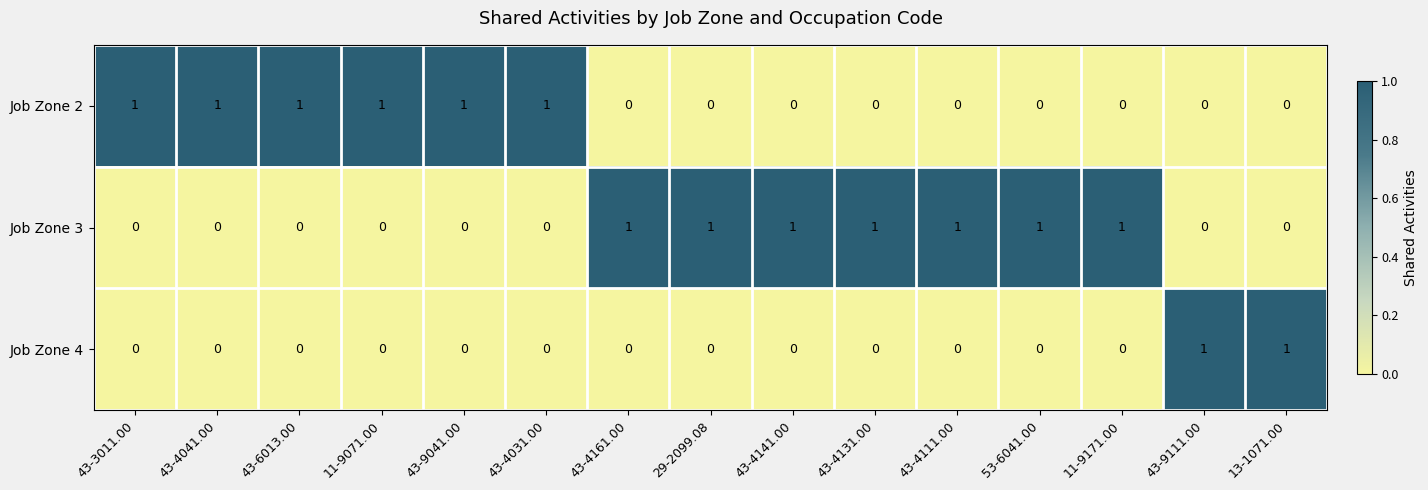

True or false: Job Zone 3 has a value of 1 at 29-2099.08.

True